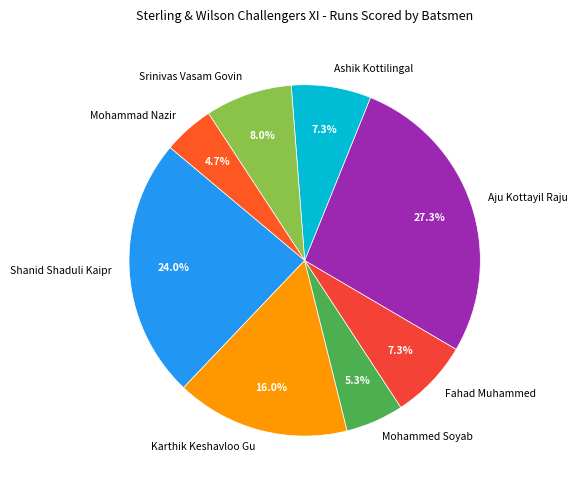

To the nearest percent, what is the average slice percentage?

12%